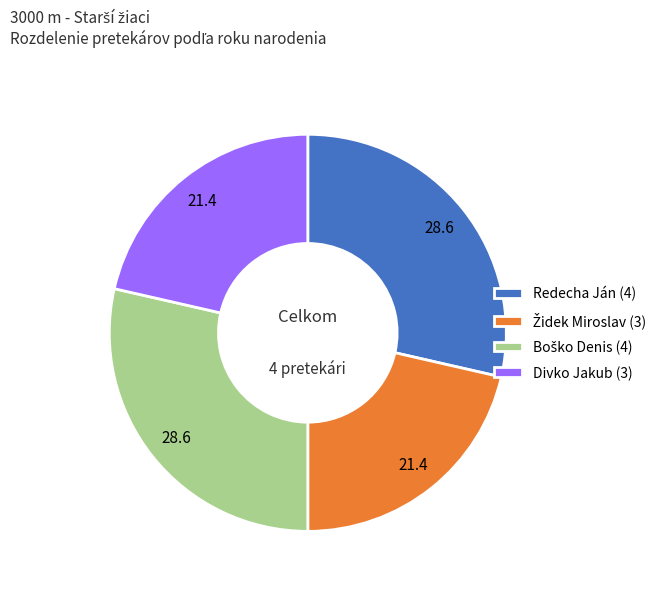

Is it true that Redecha Ján (4) is 40% of the pie?

False